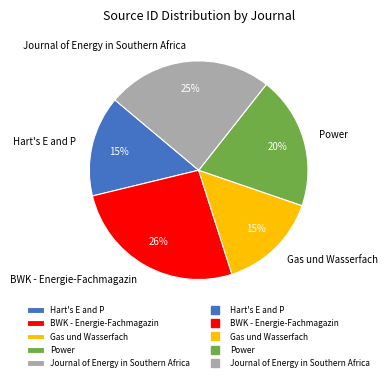

Combined, do Power and Journal of Energy in Southern Africa account for over 50%?

No